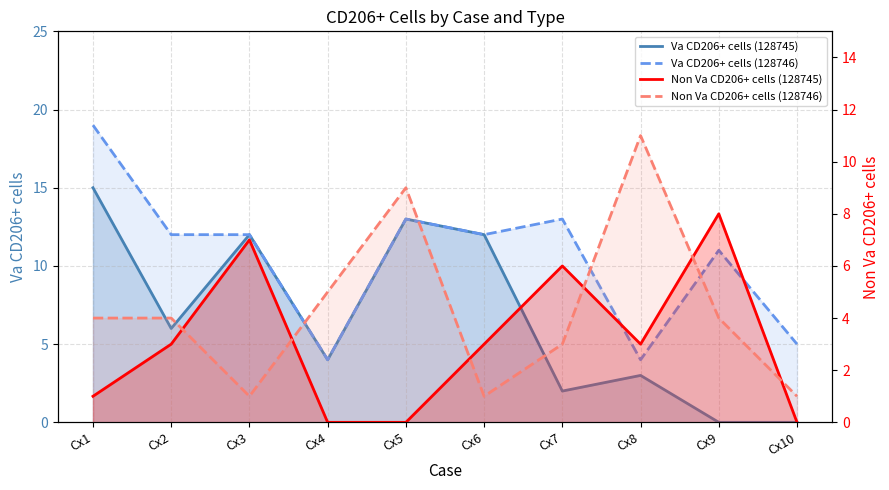

How many values in the Va CD206+ cells (128745) series exceed 6?

4